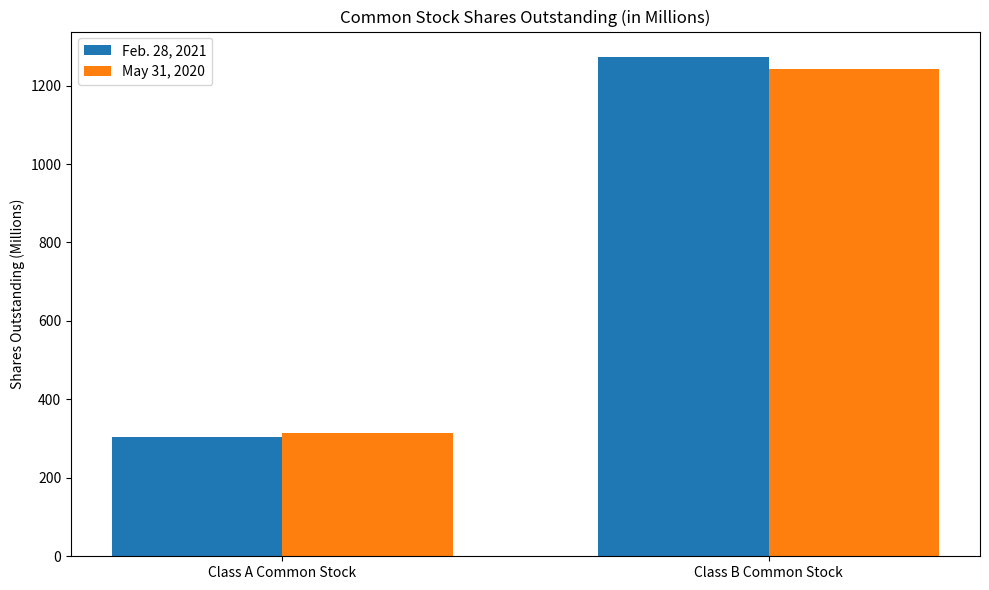

What is the difference between the Feb. 28, 2021 values at Class B Common Stock and Class A Common Stock?

969